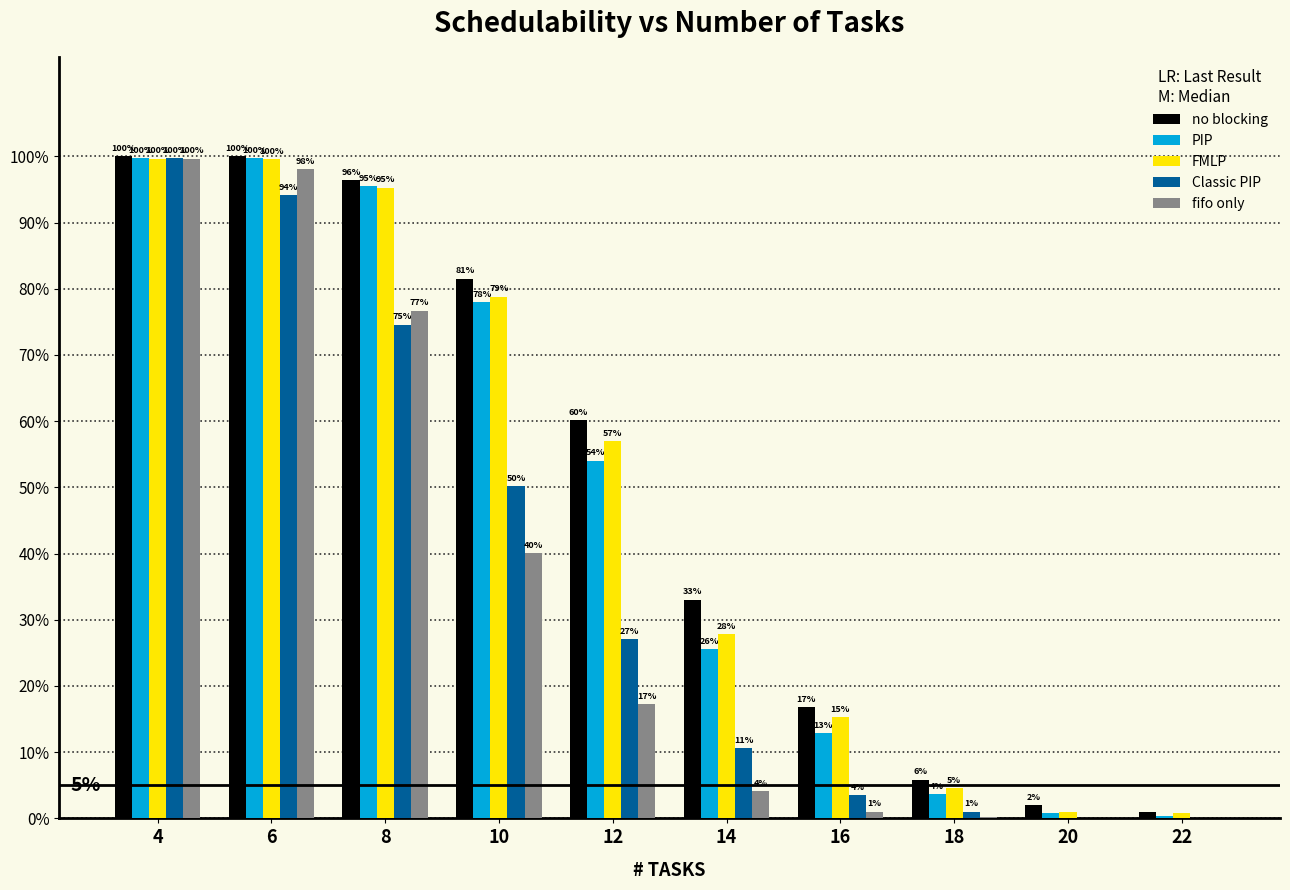

Are the bars horizontal?

No